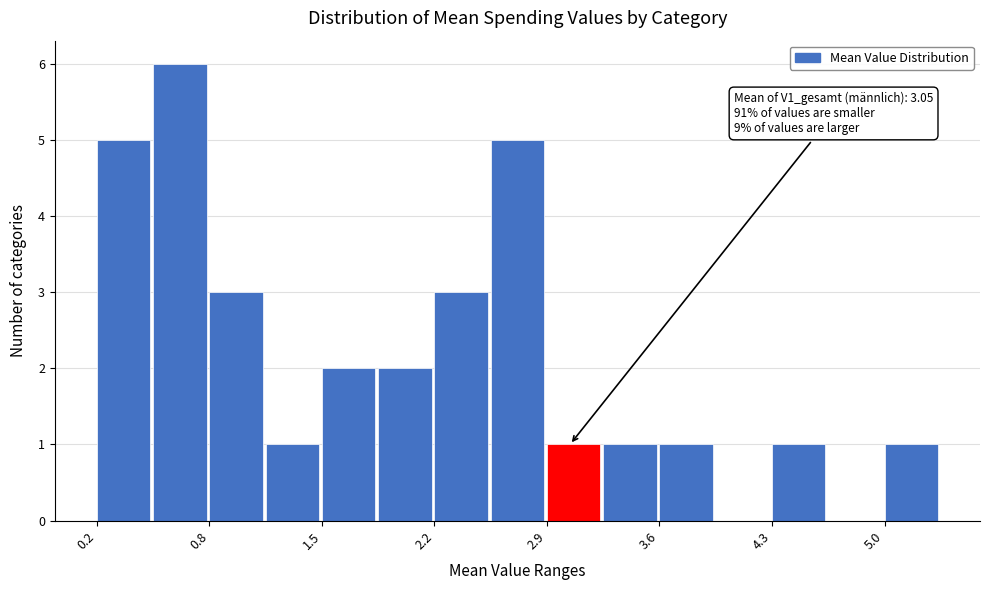

Around what value on the x-axis is the tallest bar? Give the approximate position of its centre, as read against the axis.

0.7